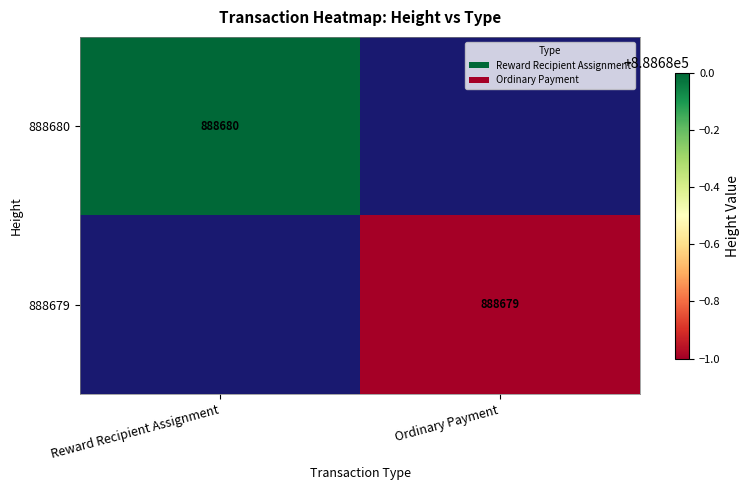

Which label corresponds to the smallest value in the chart?

Ordinary Payment